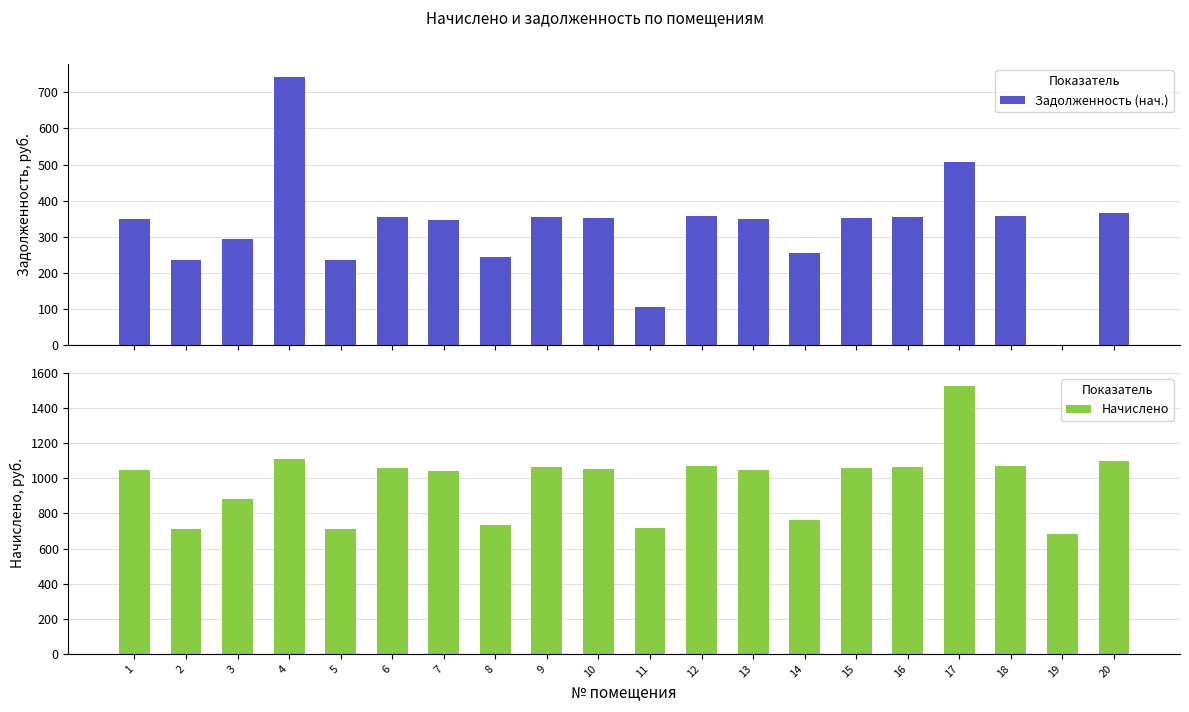

At how many categories does at least one series exceed 1281?

1